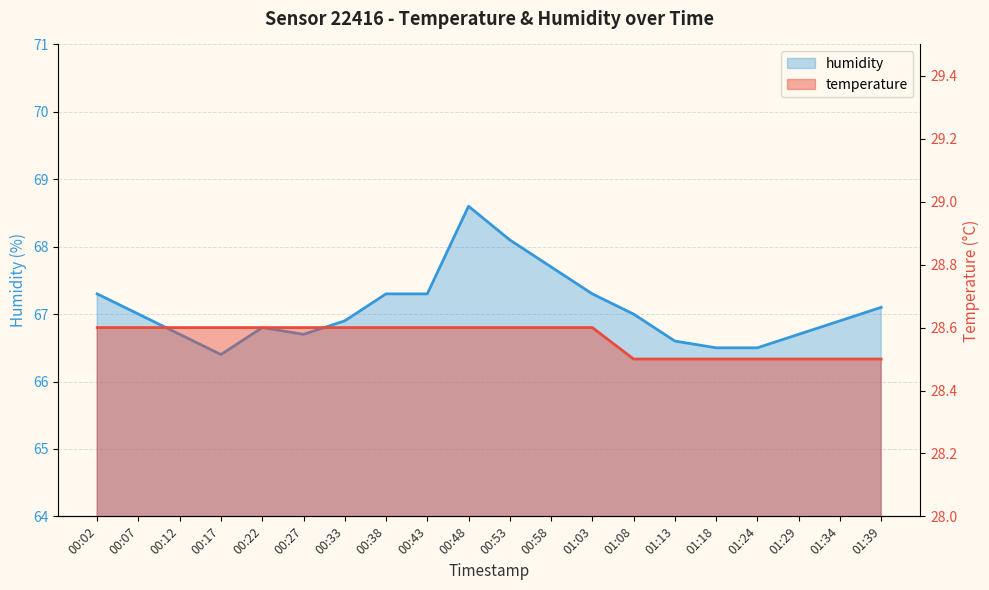

At how many categories does at least one series exceed 42?

20